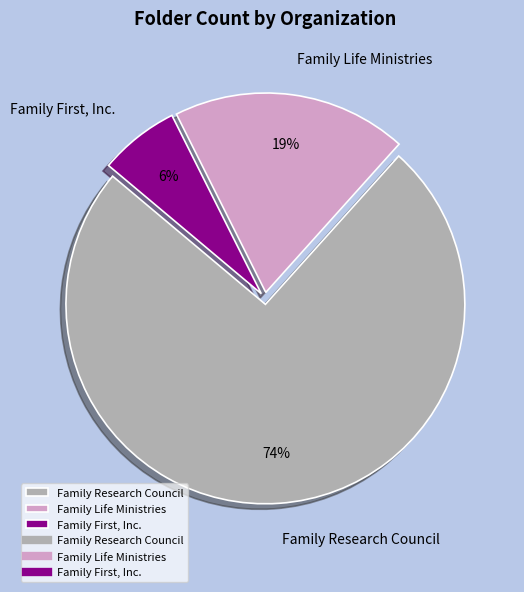

Is there a majority slice in this chart?

Yes